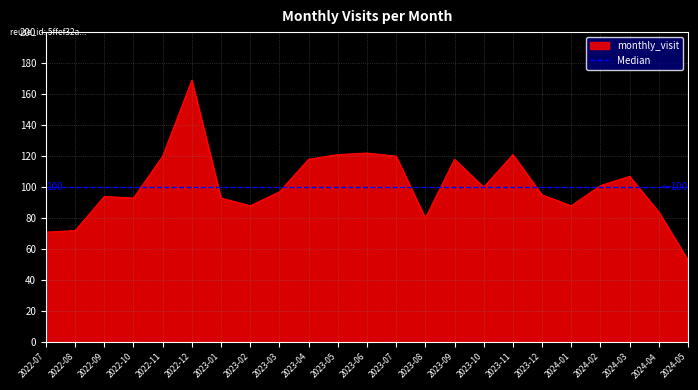

What is the value of the 5th point from the left?

120